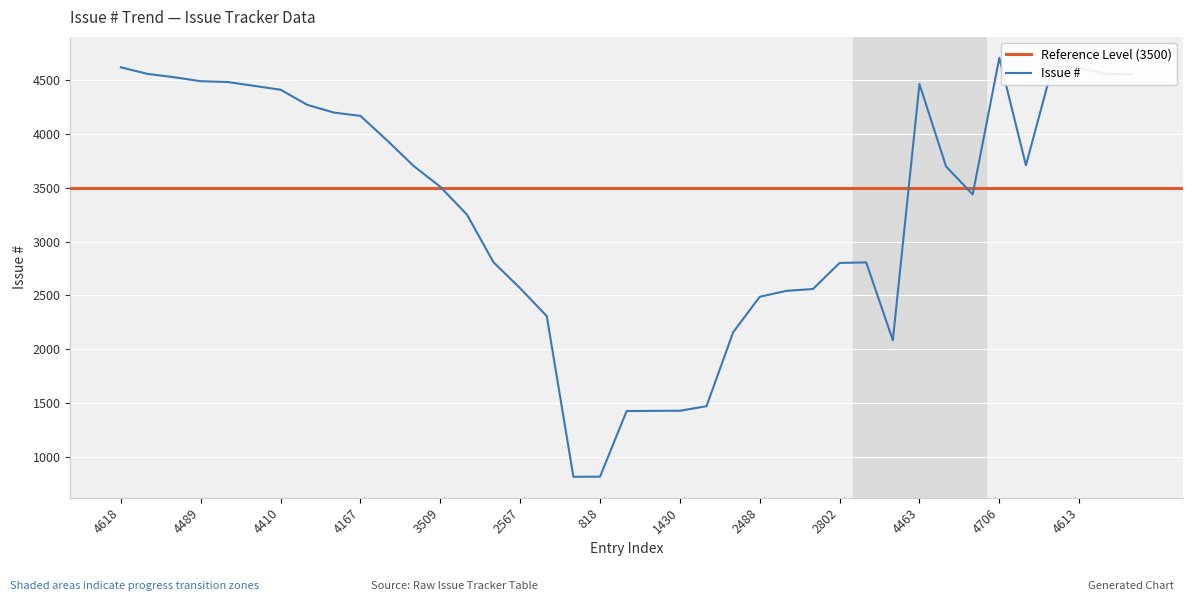

Where does the data first go above 3697?

4618